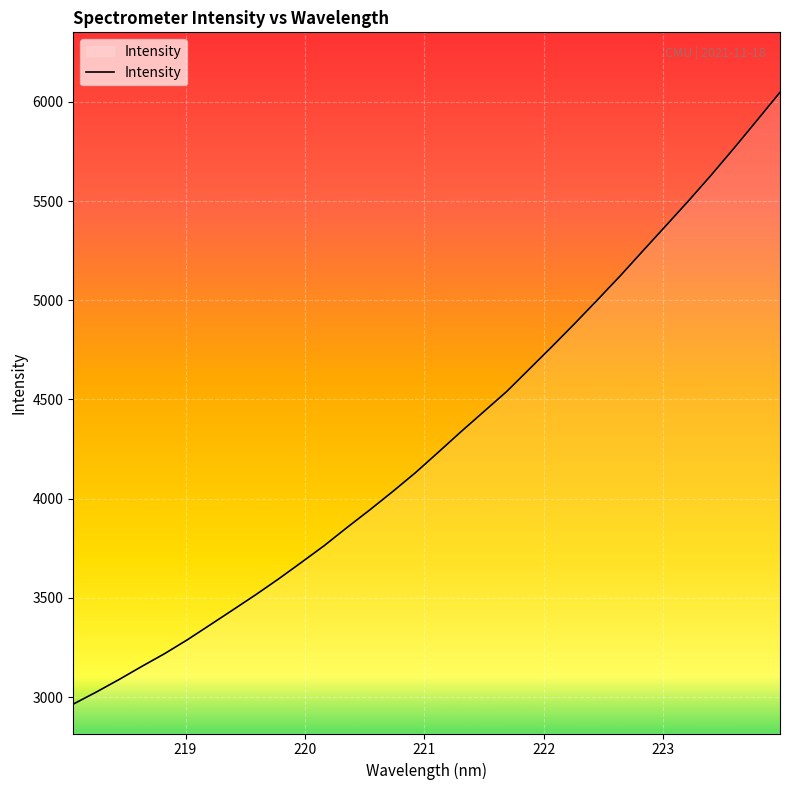

What is the difference between the maximum and minimum values?

3084.0